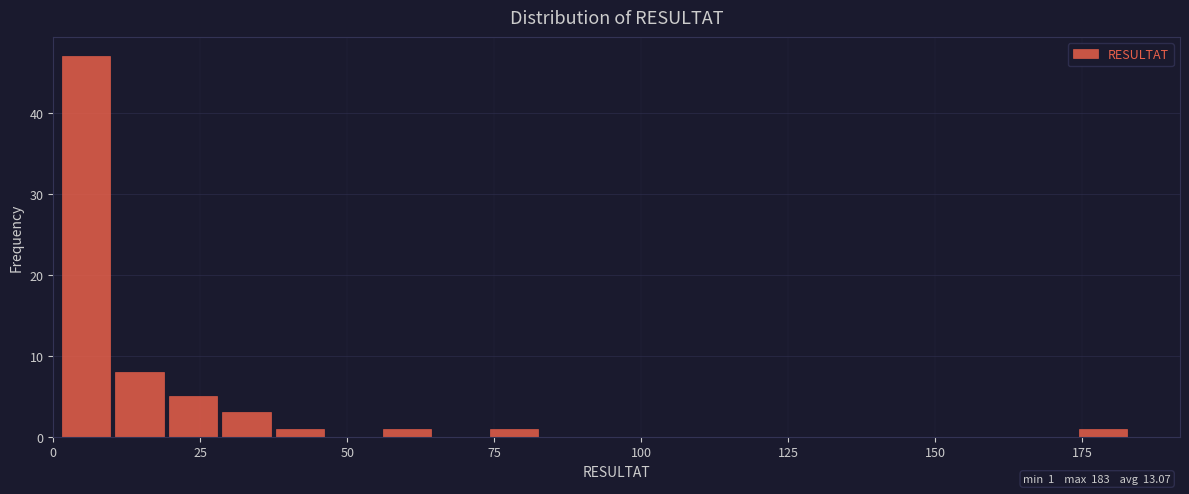

Read against the x-axis, roughly where is the centre of the tallest bar?

5